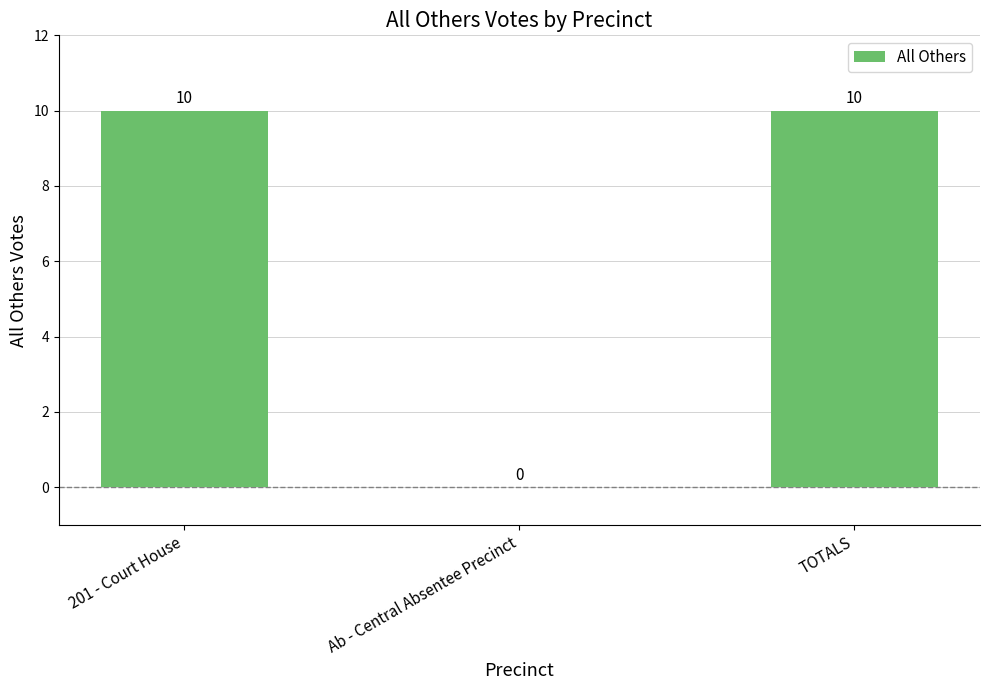

What is the maximum value shown in the chart?

10